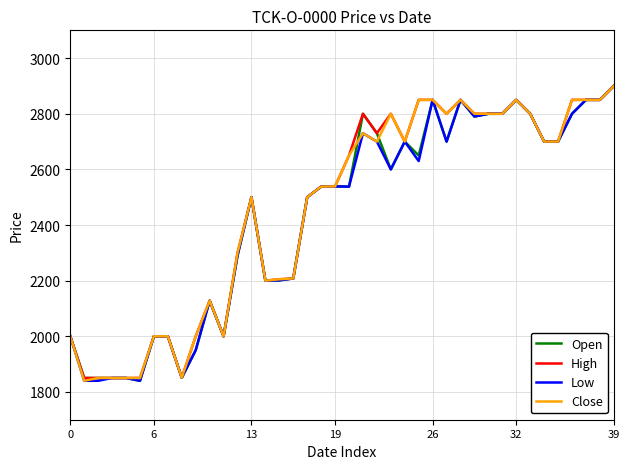

What is the highest value of the High series?

2900